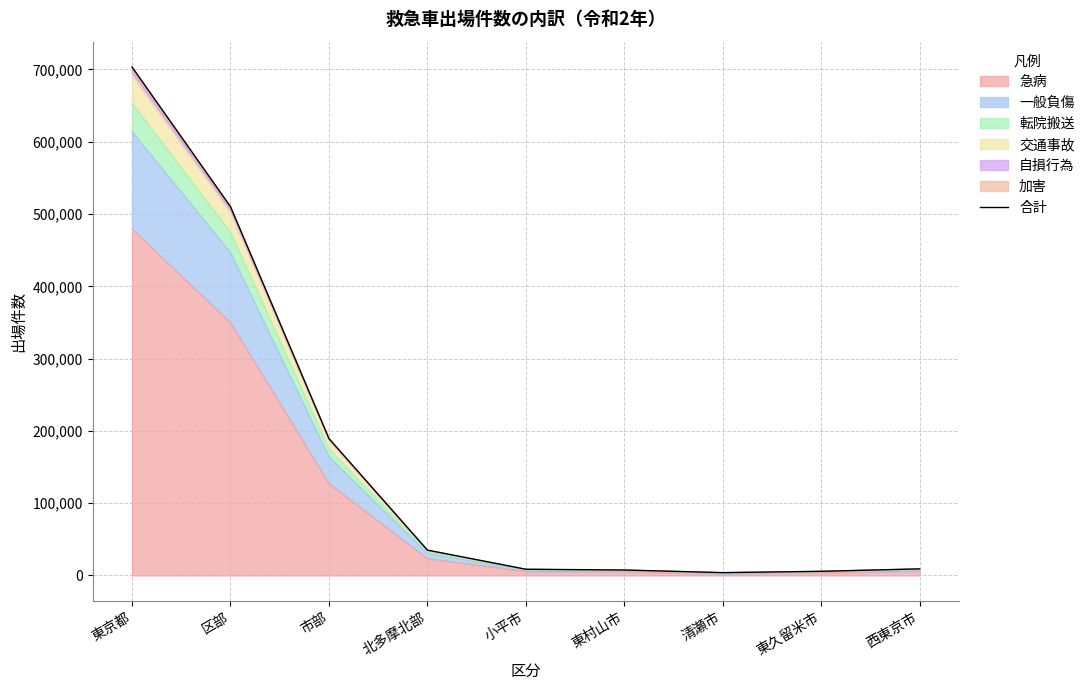

Reading right to left, list all the values displayed in this chart.

9157	5766	3949	7558	8641	35071	189424	510126	703237